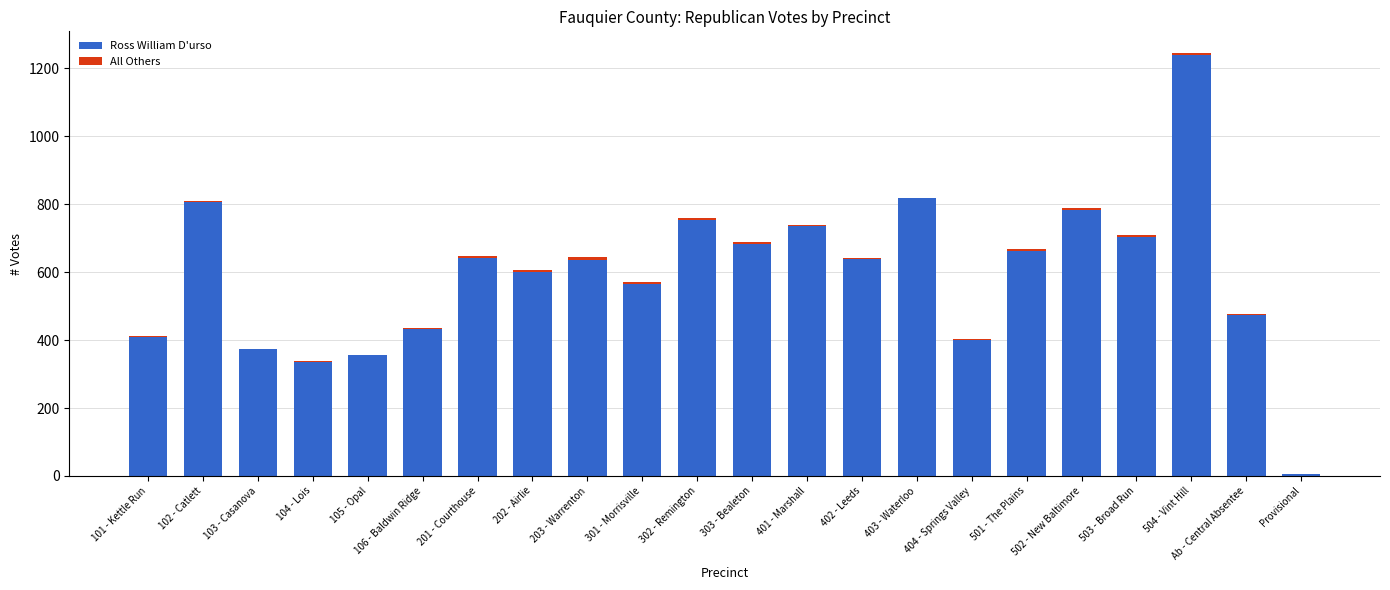

How many distinct data groups are displayed?

2